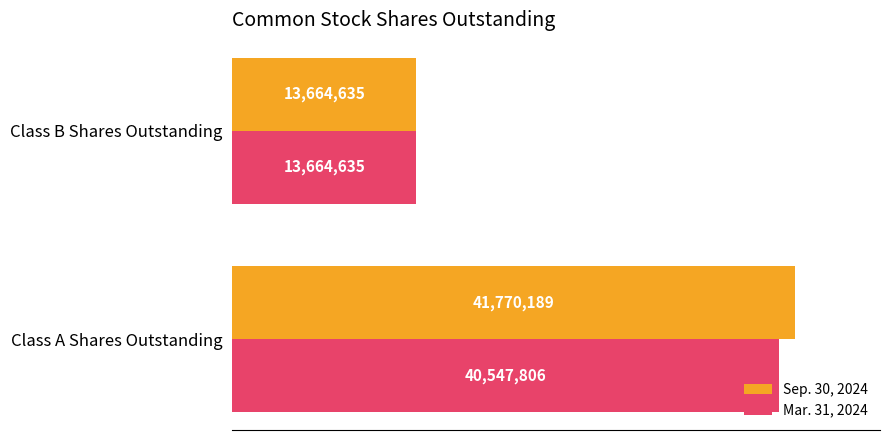

What are all the series names shown in the legend?

Sep. 30, 2024, Mar. 31, 2024